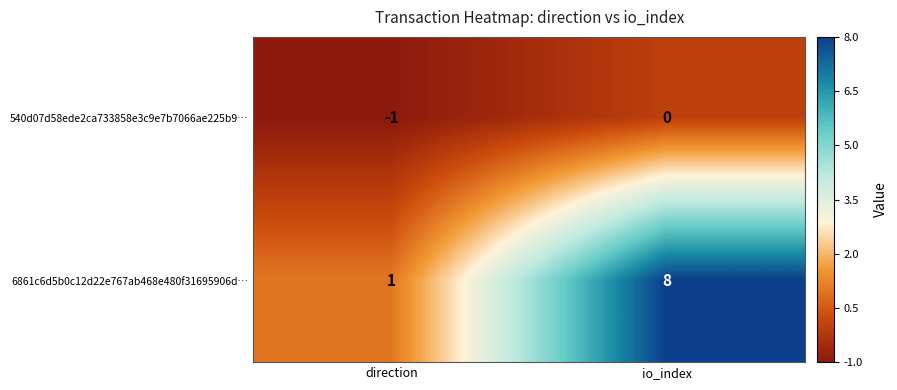

Where is 540d07d58ede2ca733858e3c9e7b7066ae225b9… nearest to the value 0?

io_index